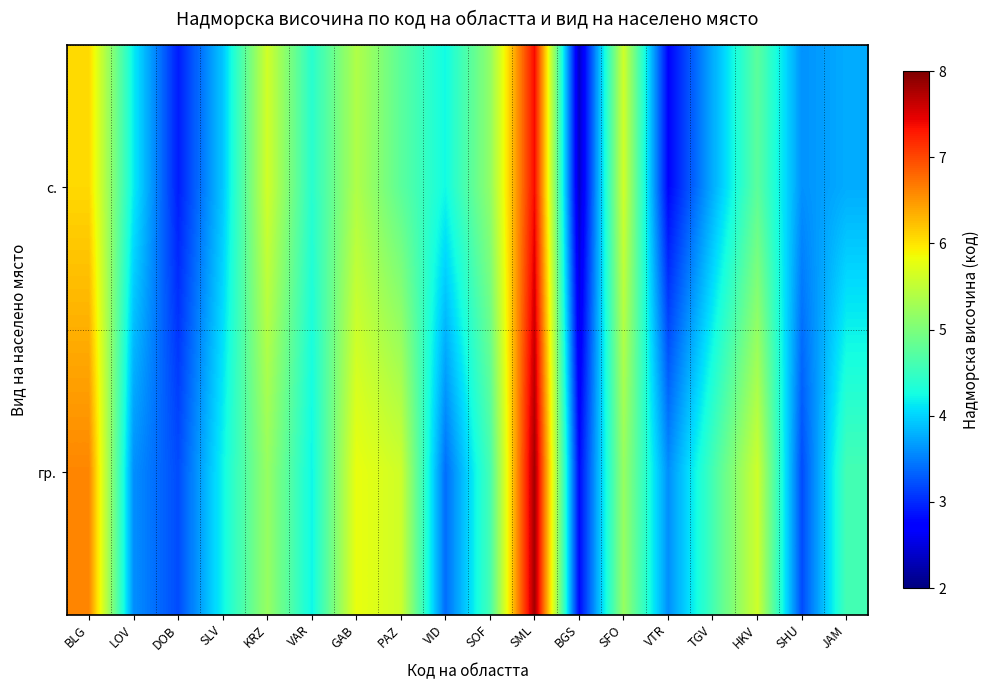

At how many categories does at least one series exceed 6?

2